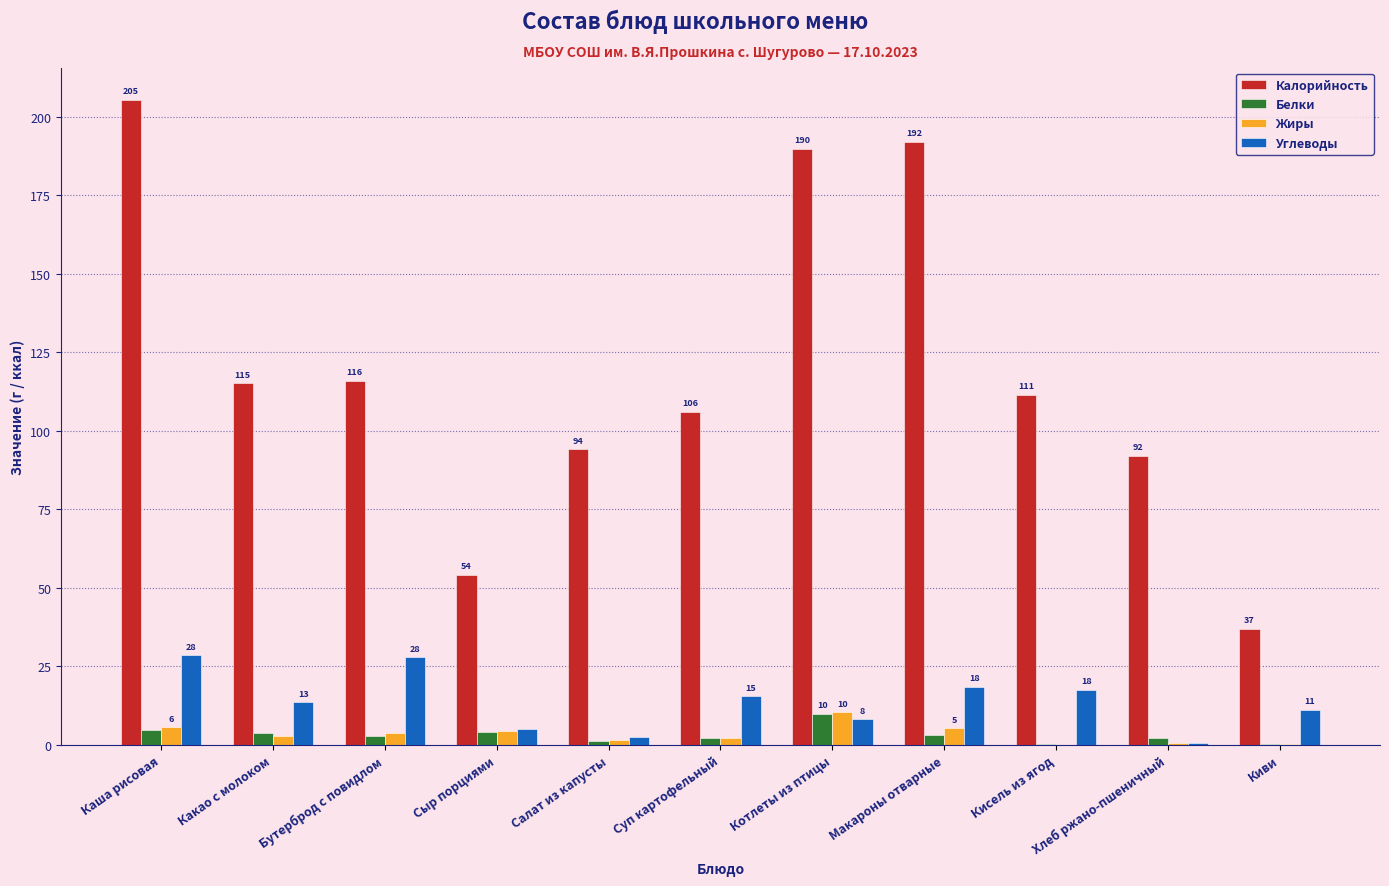

What is the total value across all series at Какао с молоком?

135.0